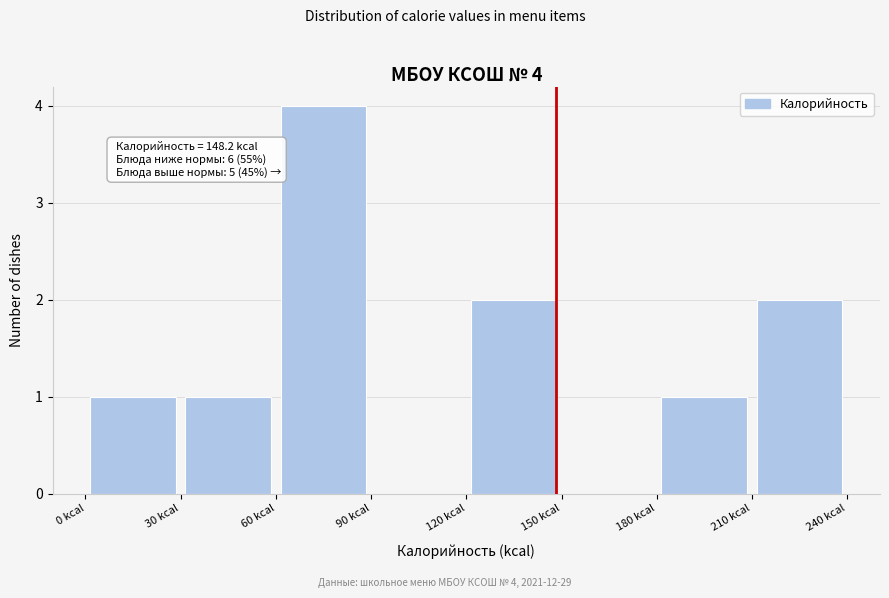

Which range on the x-axis has the tallest bar?

60 to 90